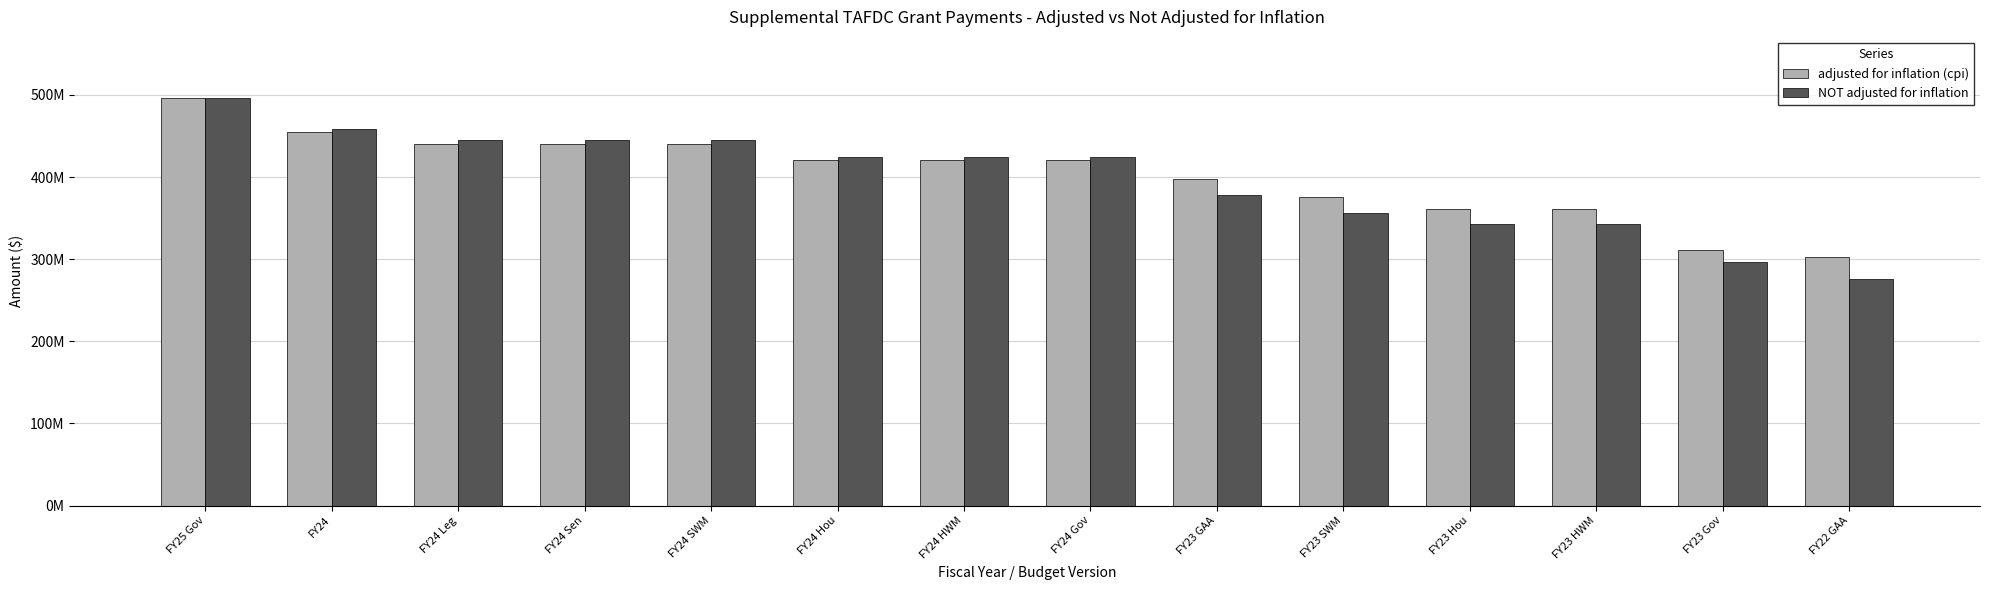

Between FY23 GAA and FY24 Gov, which is larger?

FY24 Gov